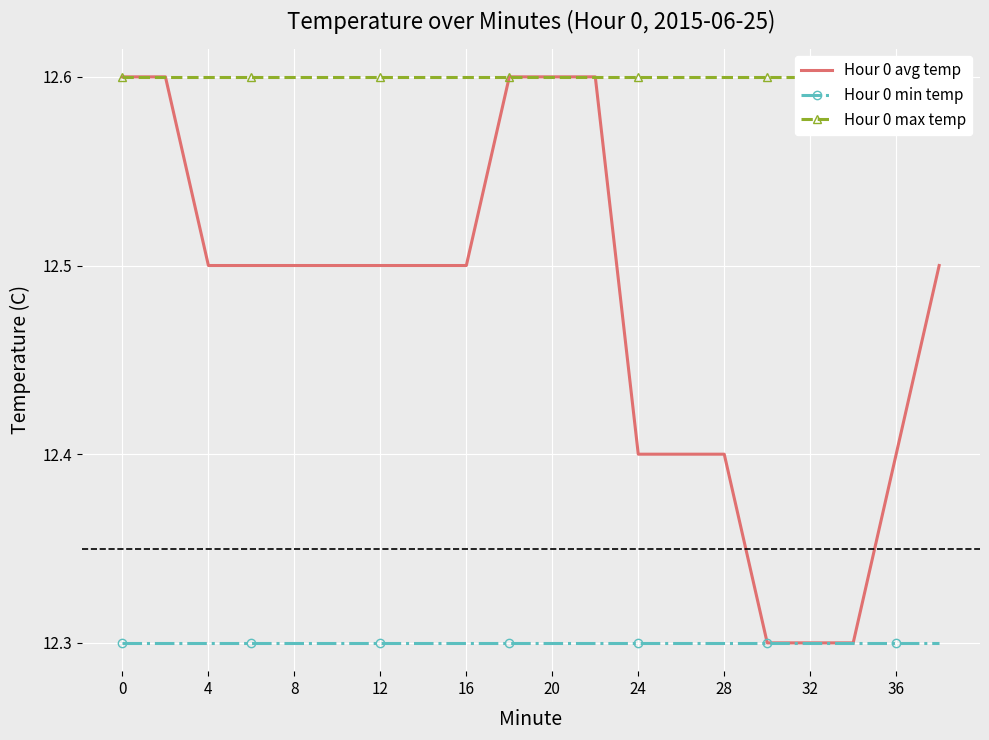

What is the difference between the Hour 0 avg temp values at 18 and 36?

0.2